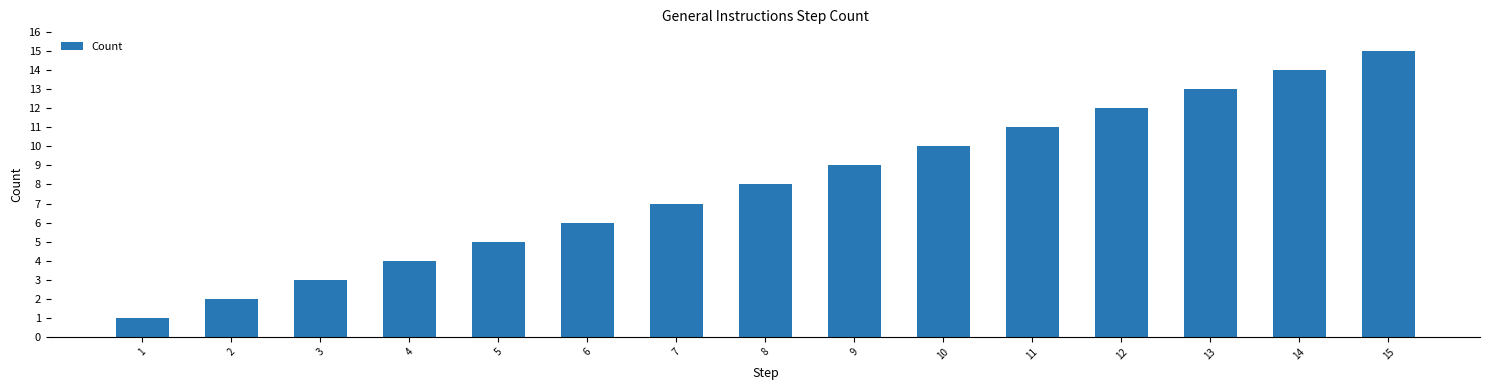

What is the minimum value shown in the chart?

1